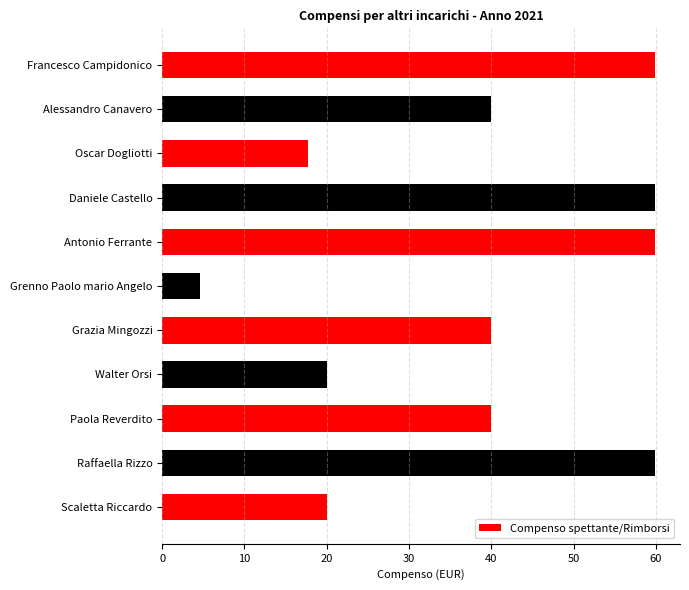

What is the approximate value at Scaletta Riccardo?

20.0